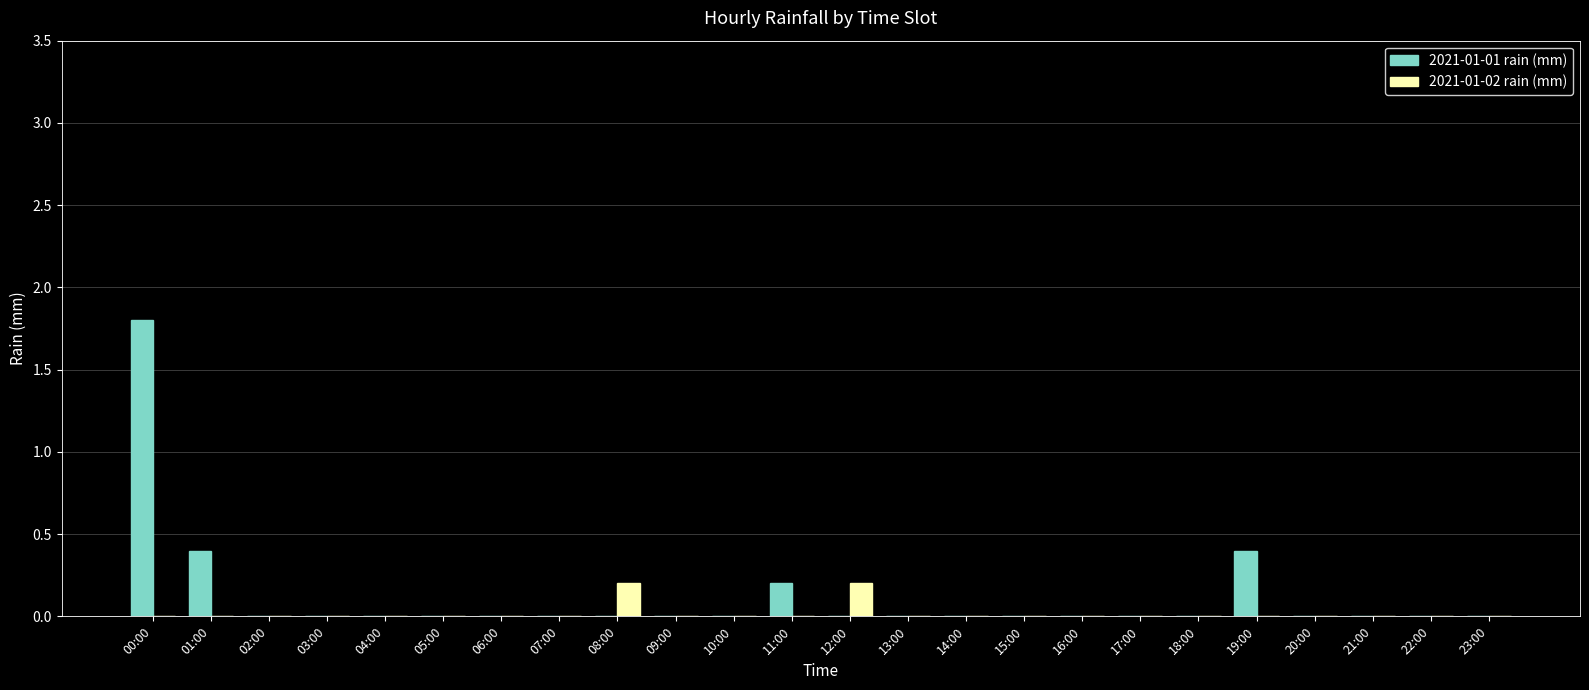

What is the sum of all 2021-01-01 rain (mm) values?

2.8